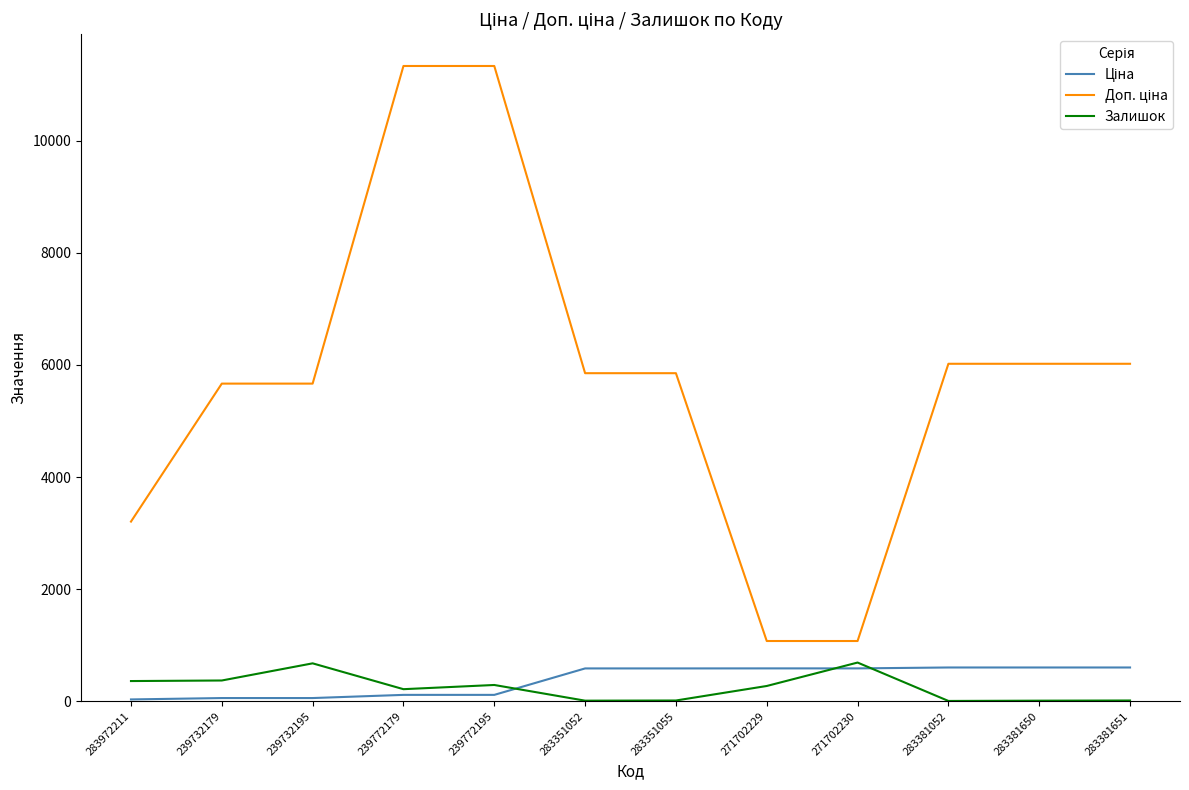

What is the maximum value shown in the chart?

11334.0